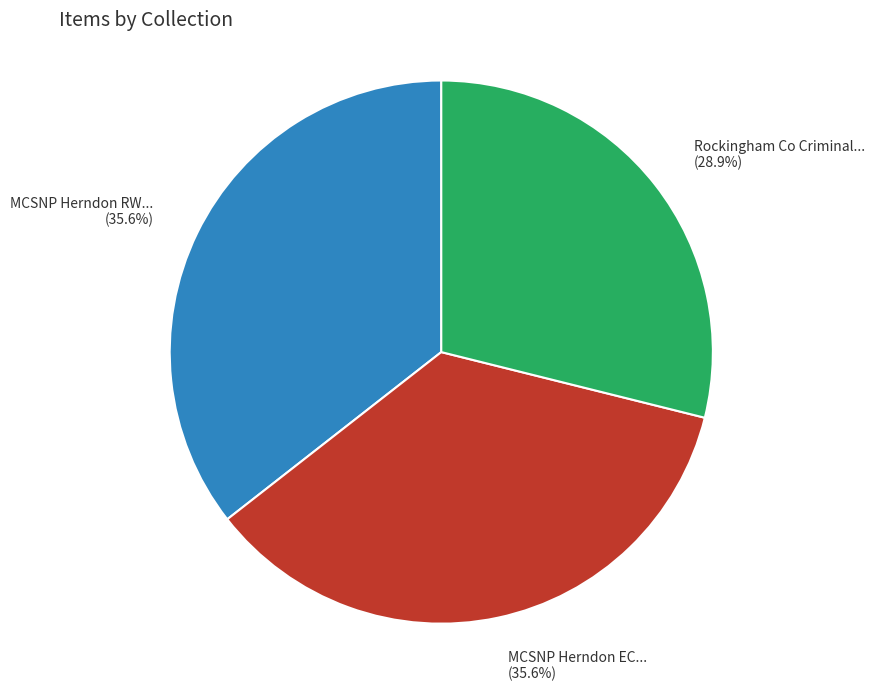

Do Rockingham Co Criminal... and MCSNP Herndon RW... together represent more than half of the pie?

Yes